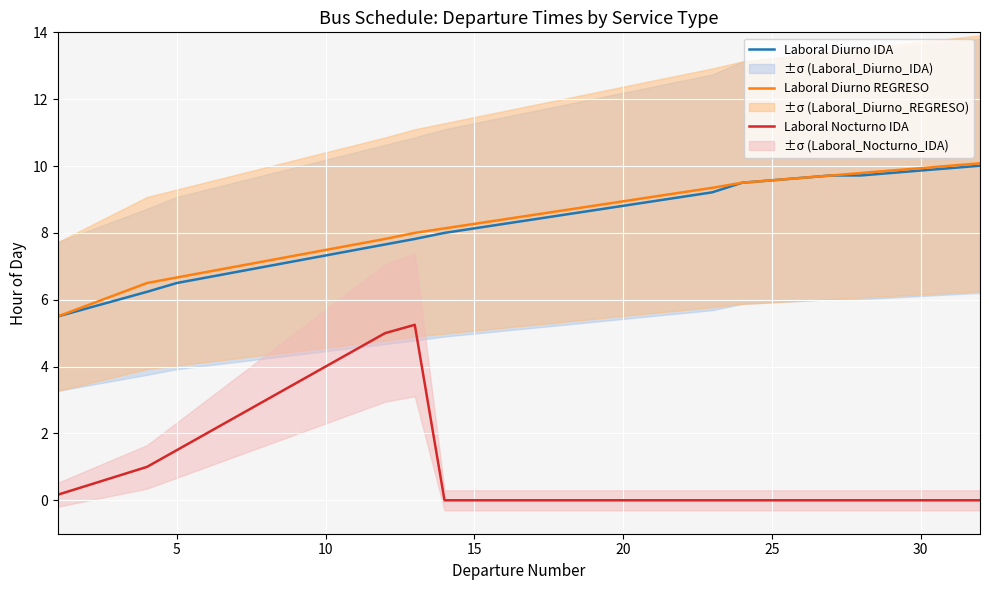

True or false: Laboral Diurno IDA and Laboral Nocturno IDA cross at least once.

False